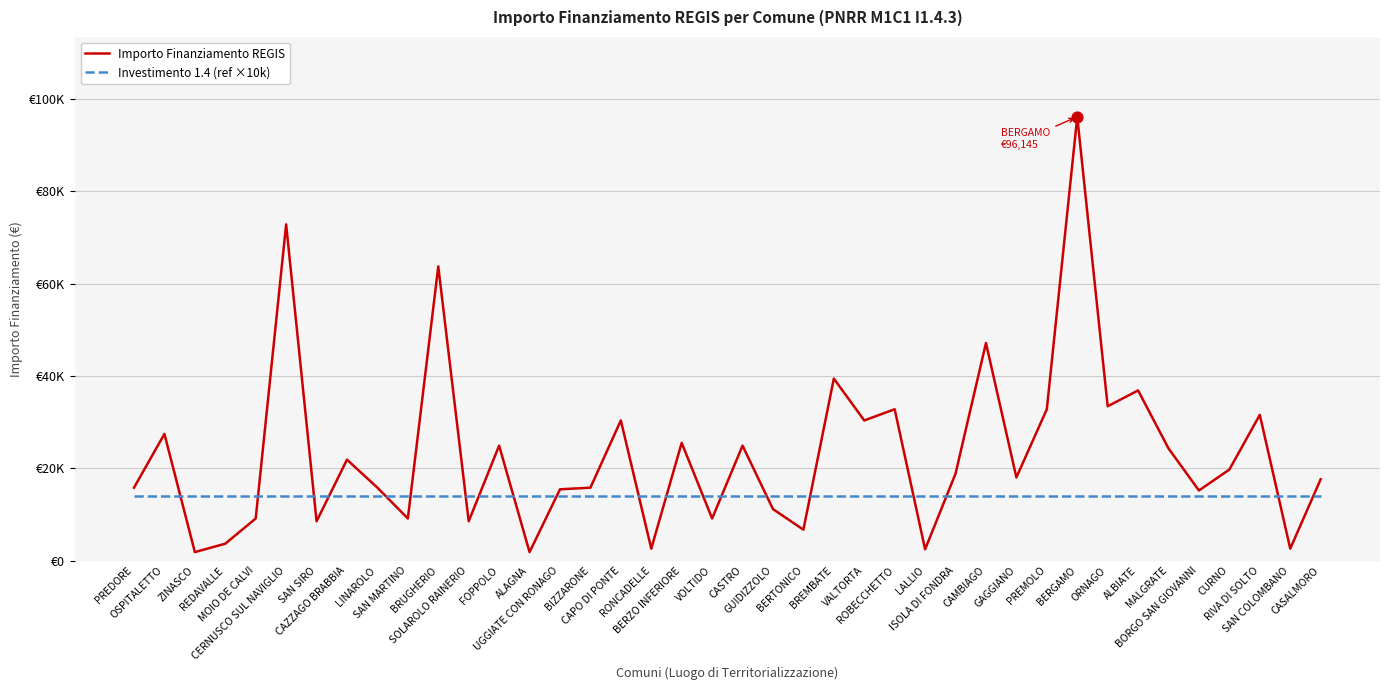

What are all the series names shown in the legend?

Importo Finanziamento REGIS, Investimento 1.4 (ref ×10k)